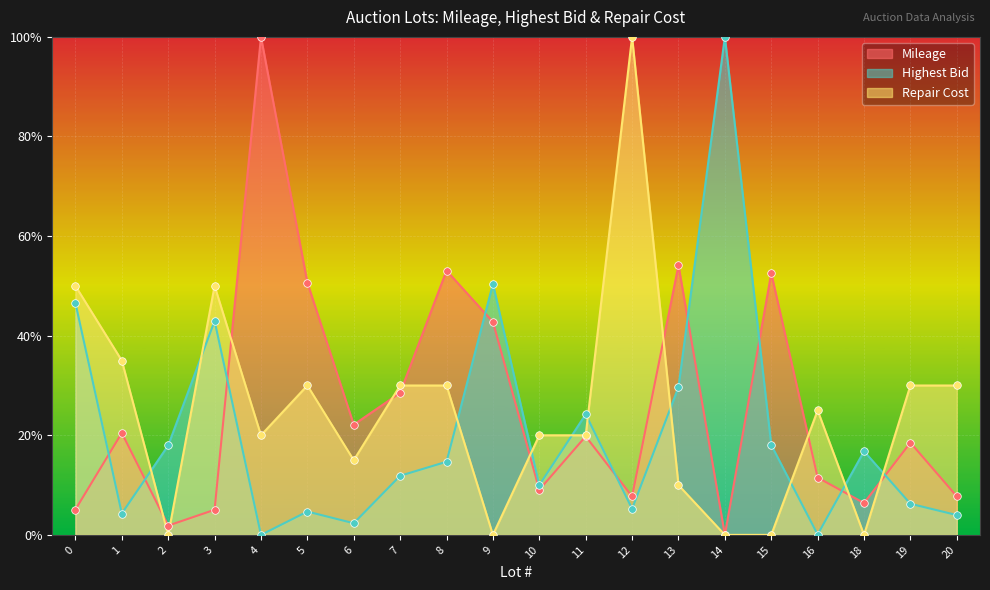

Which series reaches the minimum Y coordinate?

Mileage